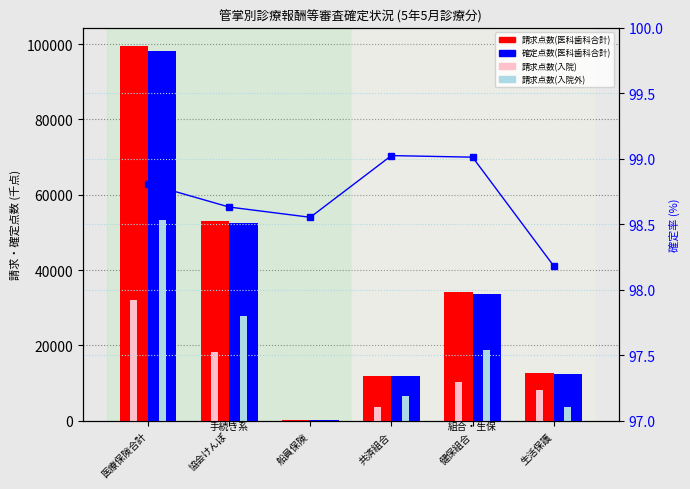

Which series changed the most between 船員保険 and 健保組合?

請求点数(医科歯科合計)